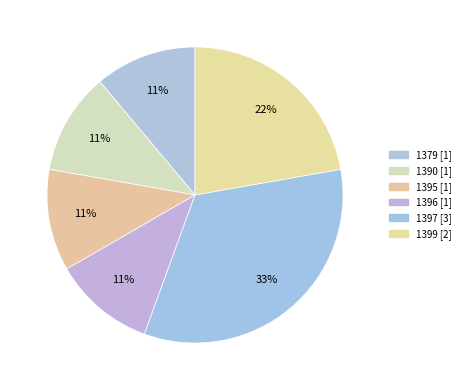

Does 1396 represent more than half of the total?

No